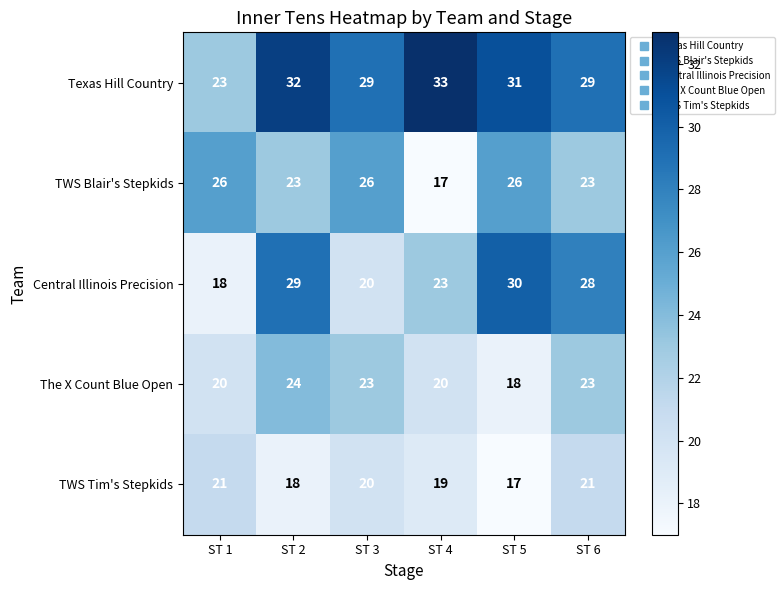

True or false: TWS Tim's Stepkids has a value of 13 at ST 3.

False